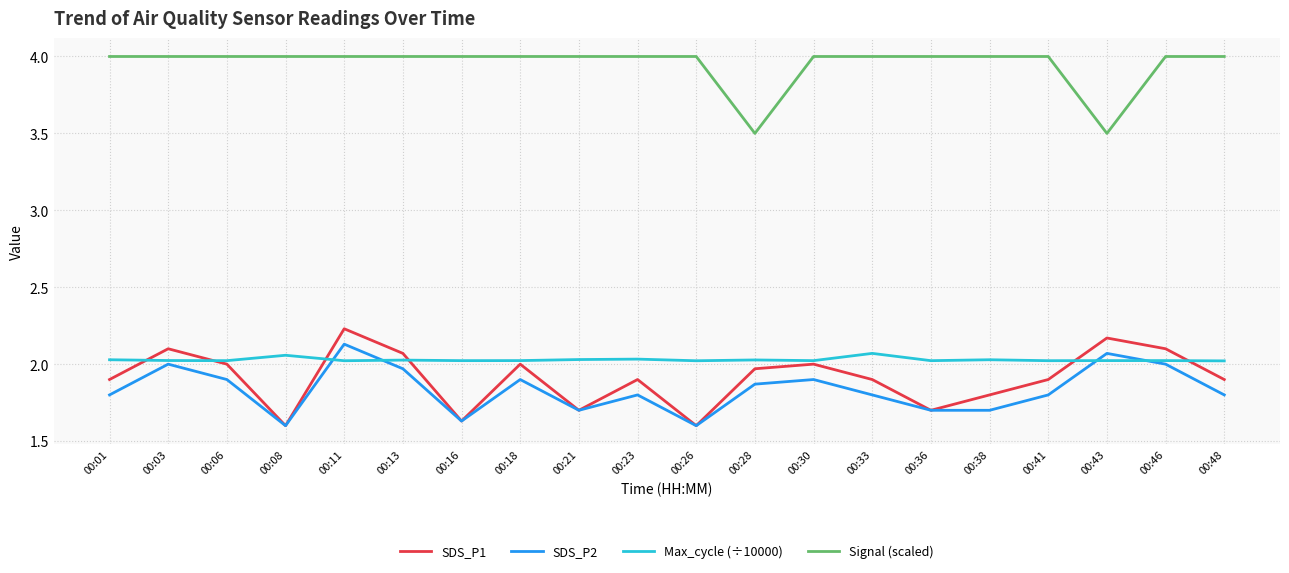

What is the spread (max minus min) of values at 00:08?

2.4